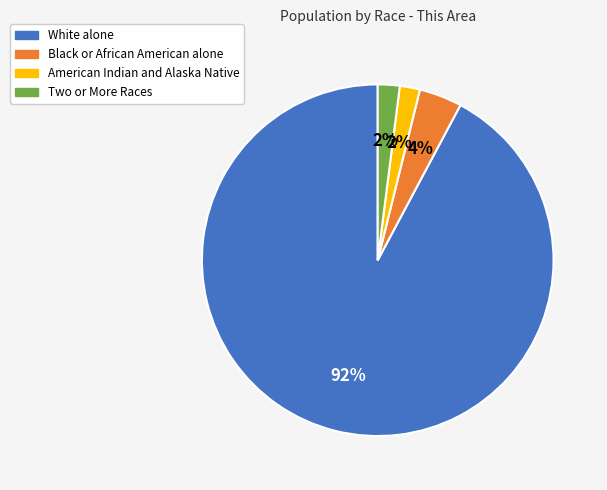

Which has a higher value, American Indian and Alaska Native or Black or African American alone?

Black or African American alone